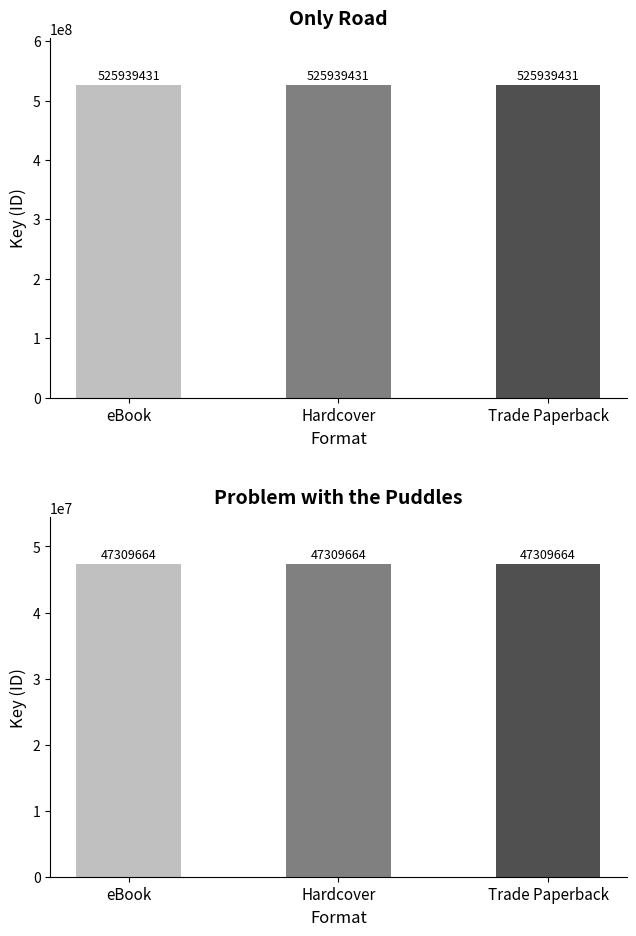

What is the sum of the Problem with the Puddles values at Trade Paperback and Hardcover?

94619328